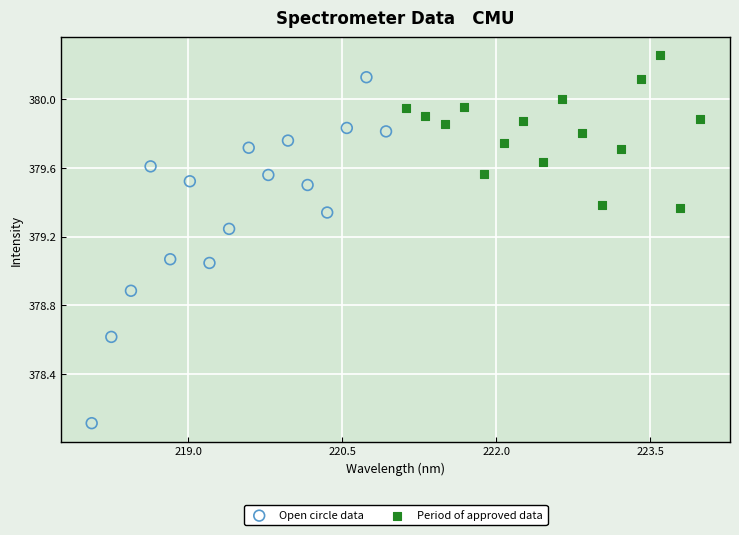

Which series has the largest Y range (max minus min)?

Open circle data